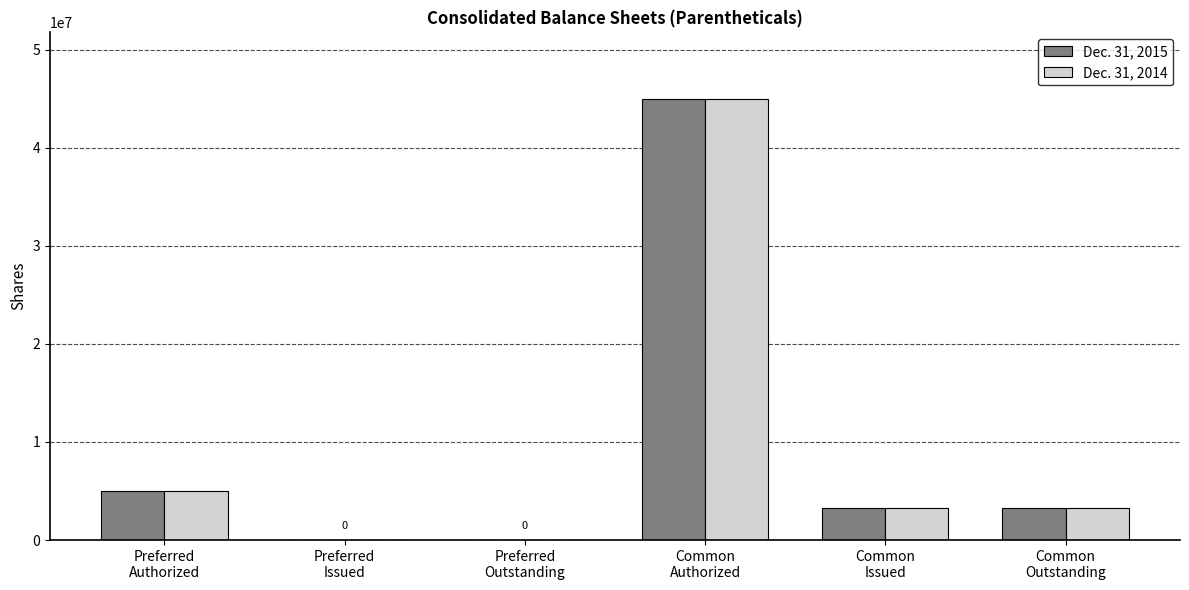

What is the maximum value shown in the chart?

45000000